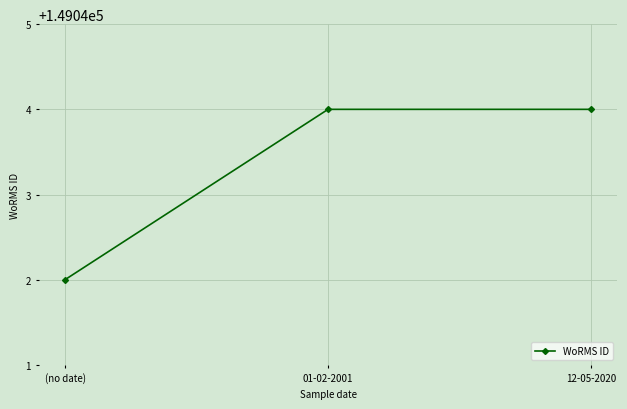

How many categories are shown in the chart?

3